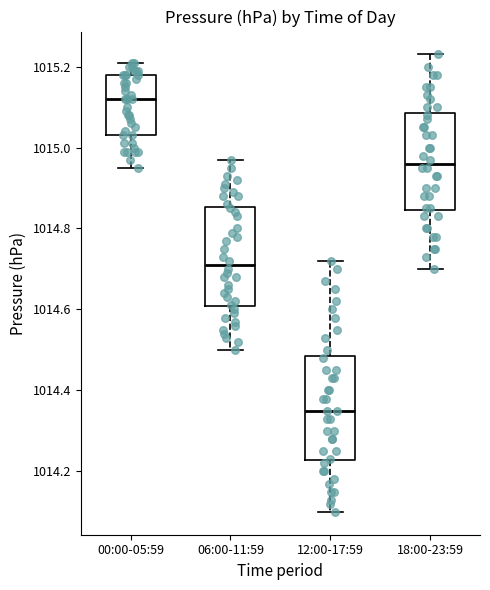

Reading left to right, transcribe this box plot: for each box, give where its median line is, the range the box spans, and where its two whiskers end, as read against the y-axis. The values are not printed on the chart, so give them approximately, as read against the axis.

00:00-05:59: median 1015.12, box 1015.04 to 1015.18, whiskers 1014.96 to 1015.22
06:00-11:59: median 1014.72, box 1014.60 to 1014.86, whiskers 1014.50 to 1014.98
12:00-17:59: median 1014.36, box 1014.22 to 1014.48, whiskers 1014.10 to 1014.72
18:00-23:59: median 1014.96, box 1014.84 to 1015.08, whiskers 1014.70 to 1015.24